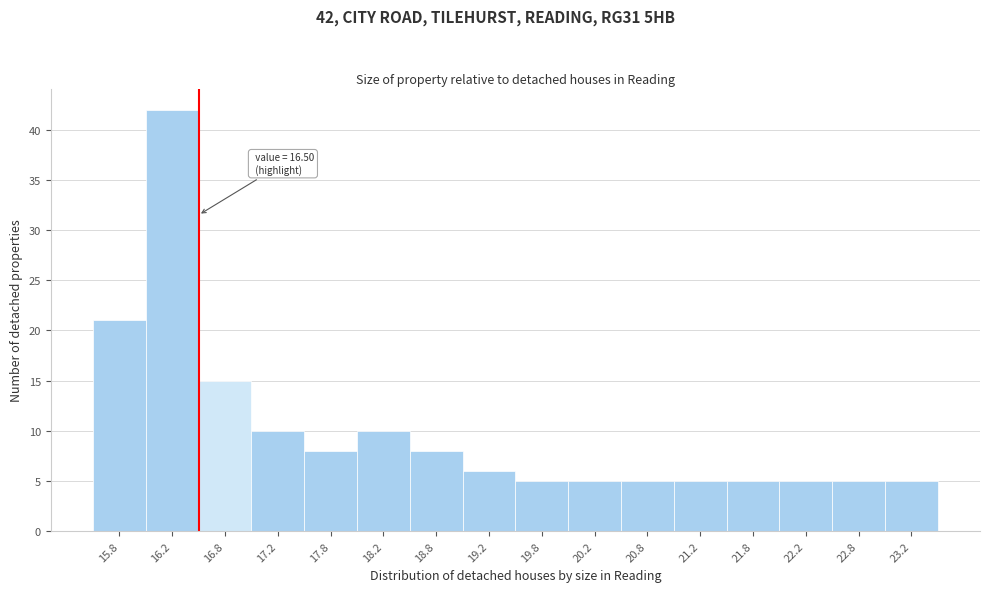

Which range on the x-axis has the tallest bar?

16.0 to 16.5